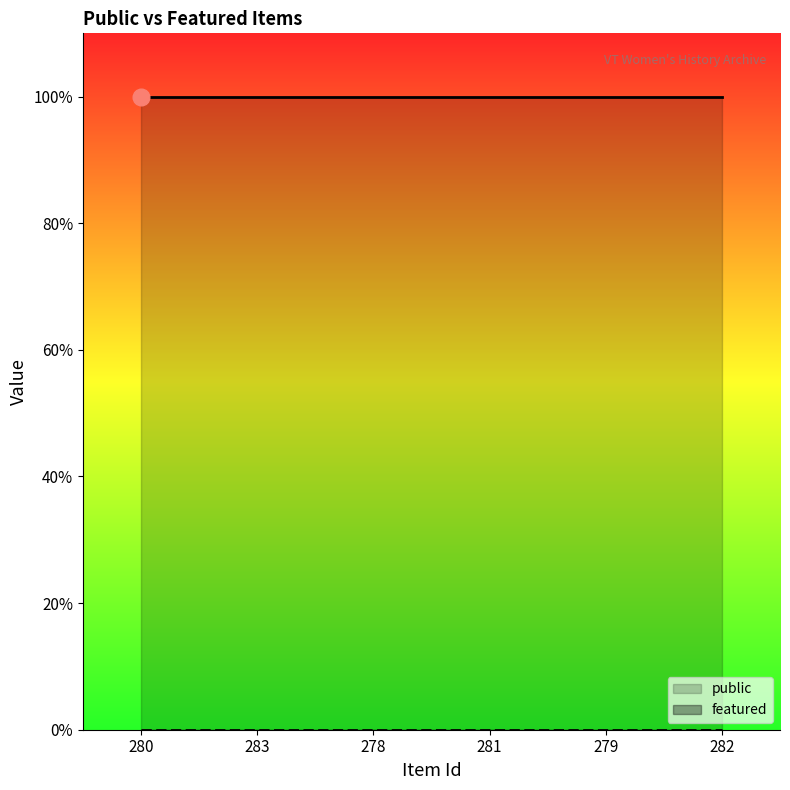

What is the total value across all series at 280?

1